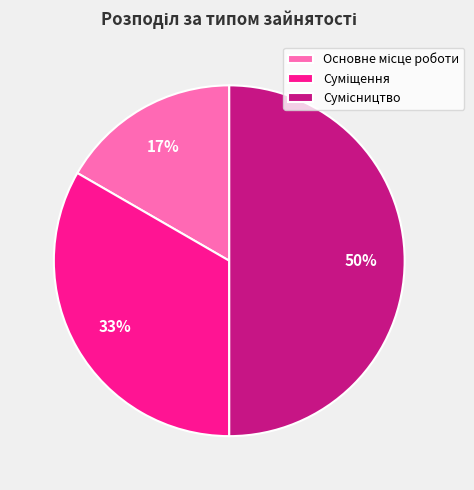

To the nearest percent, what is the average slice percentage?

33%